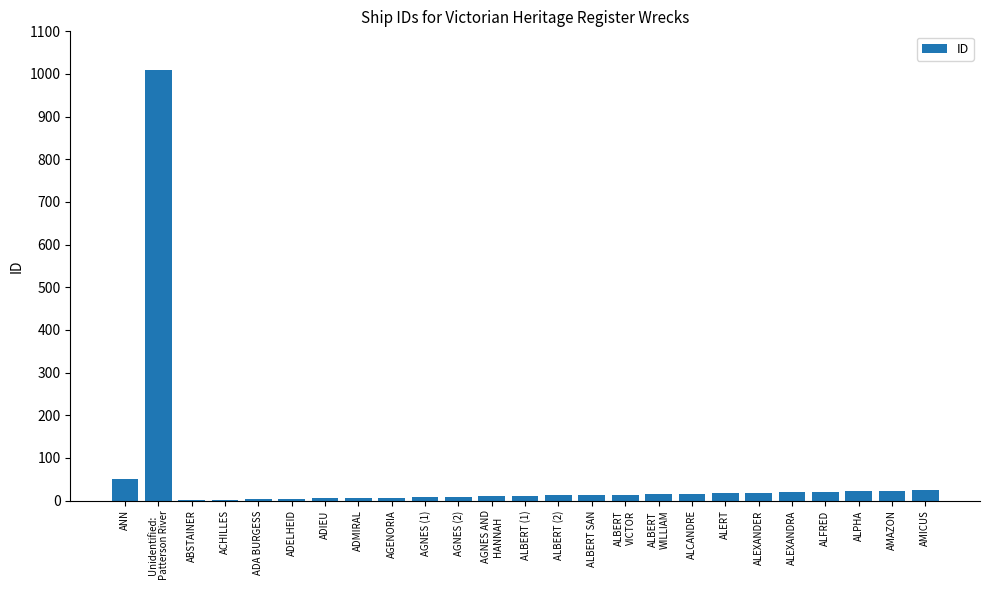

What is the maximum value shown in the chart?

1009